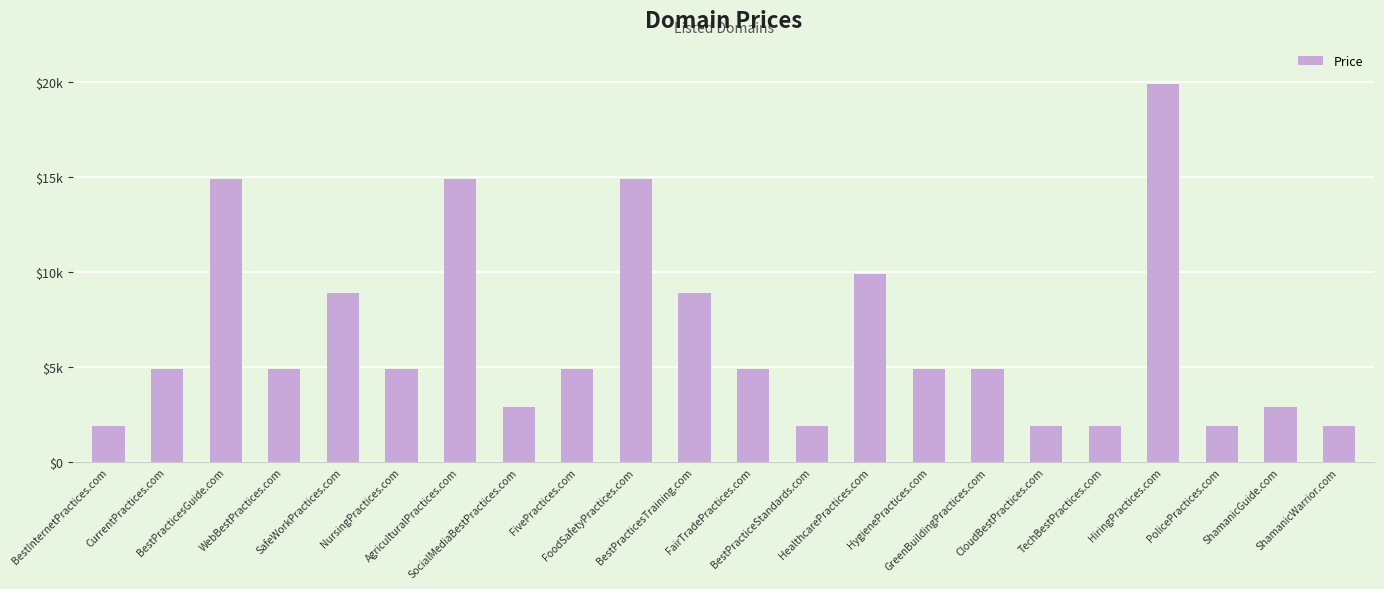

Are the bars horizontal?

No